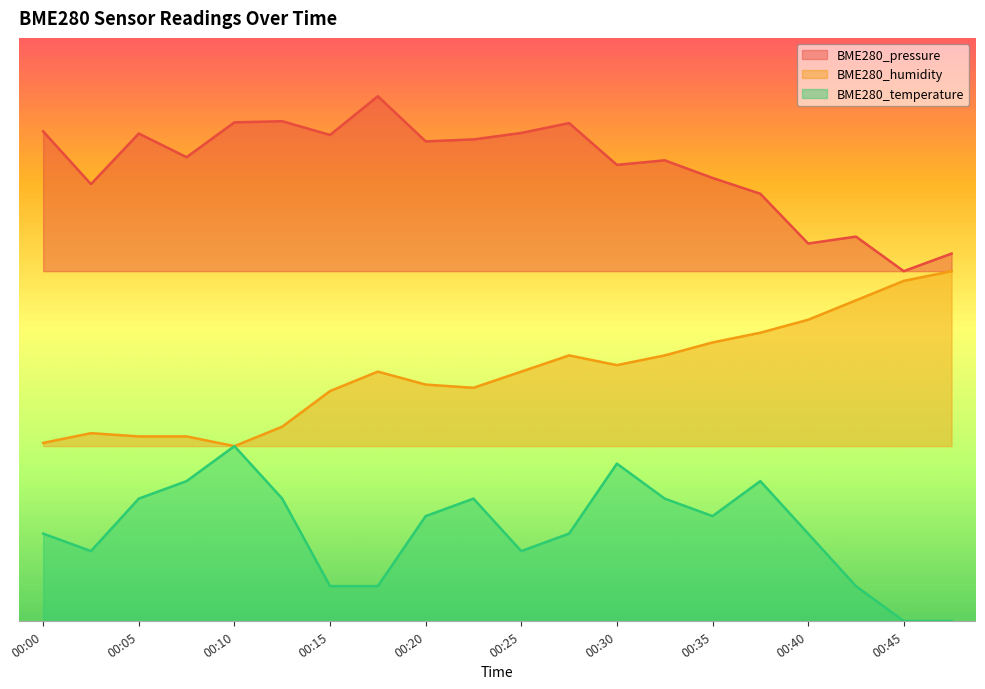

What are all the series names shown in the legend?

BME280_pressure, BME280_humidity, BME280_temperature